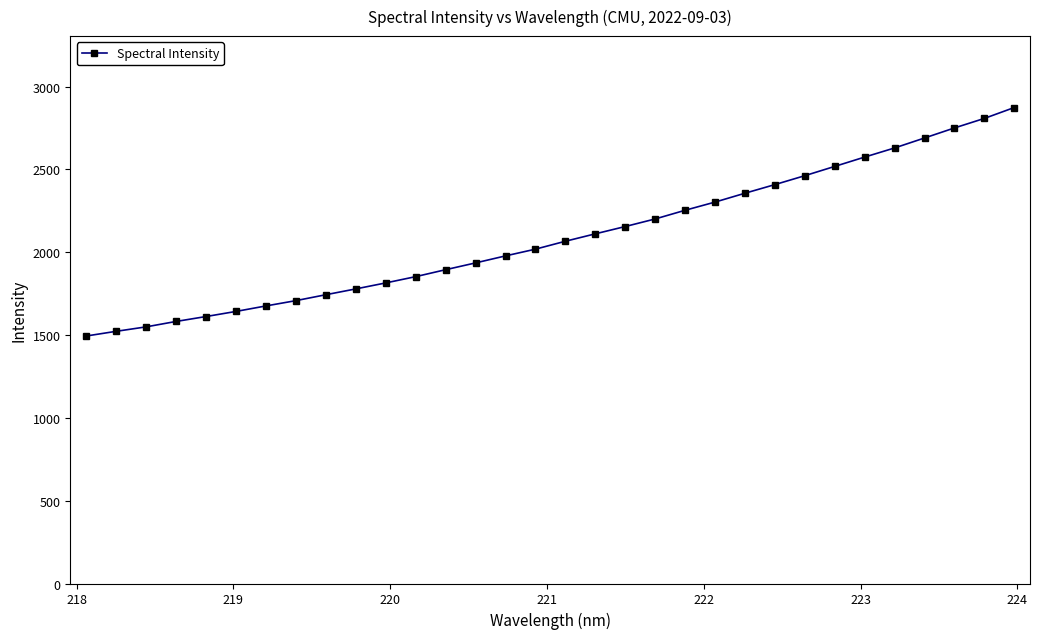

What is the sum of all values?

66955.5